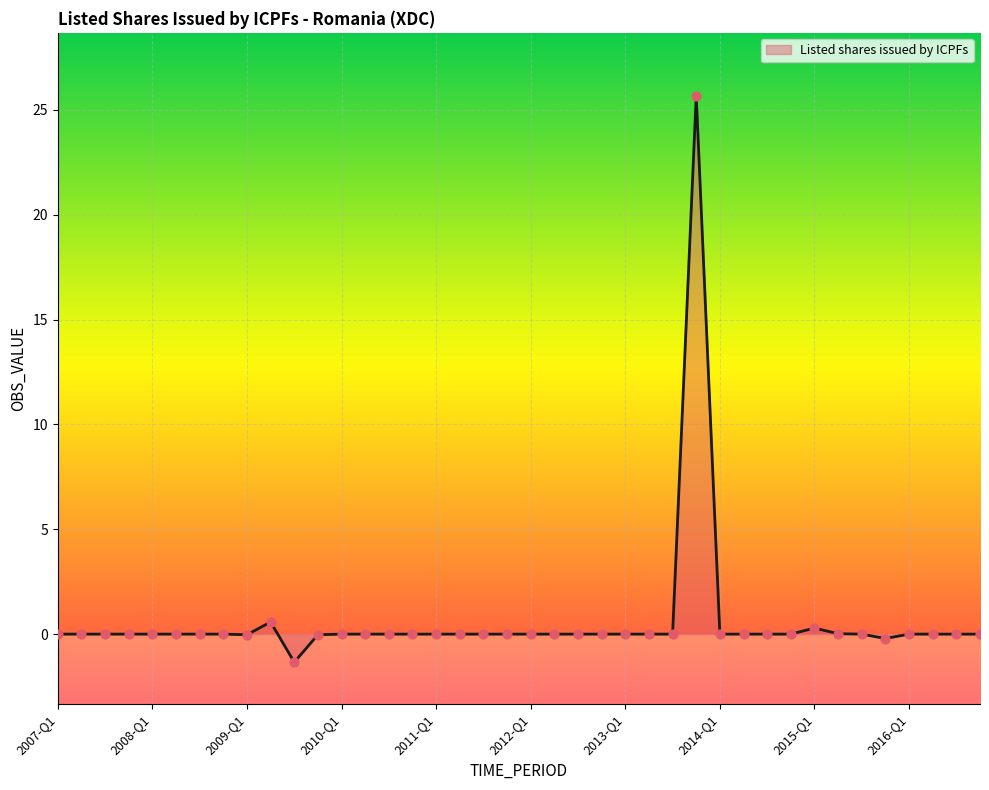

What is the minimum value shown in the chart?

-1.3